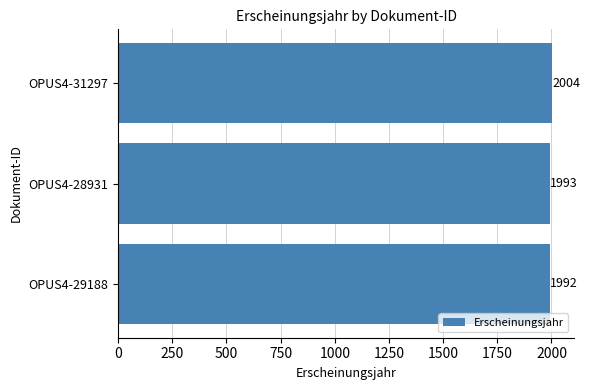

List the labels in order of value, smallest first.

OPUS4-29188, OPUS4-28931, OPUS4-31297